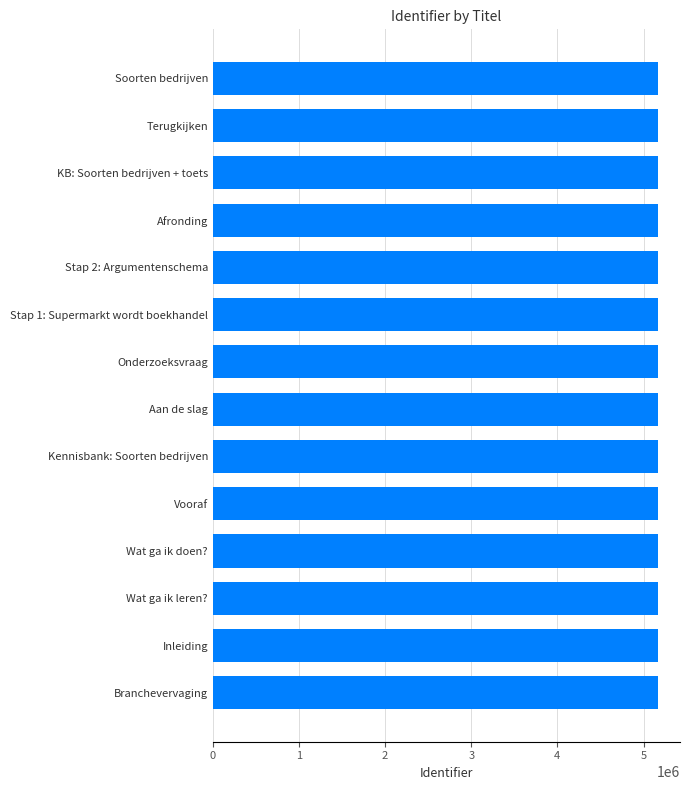

What is the value of the 7th bar from the top?

5163732